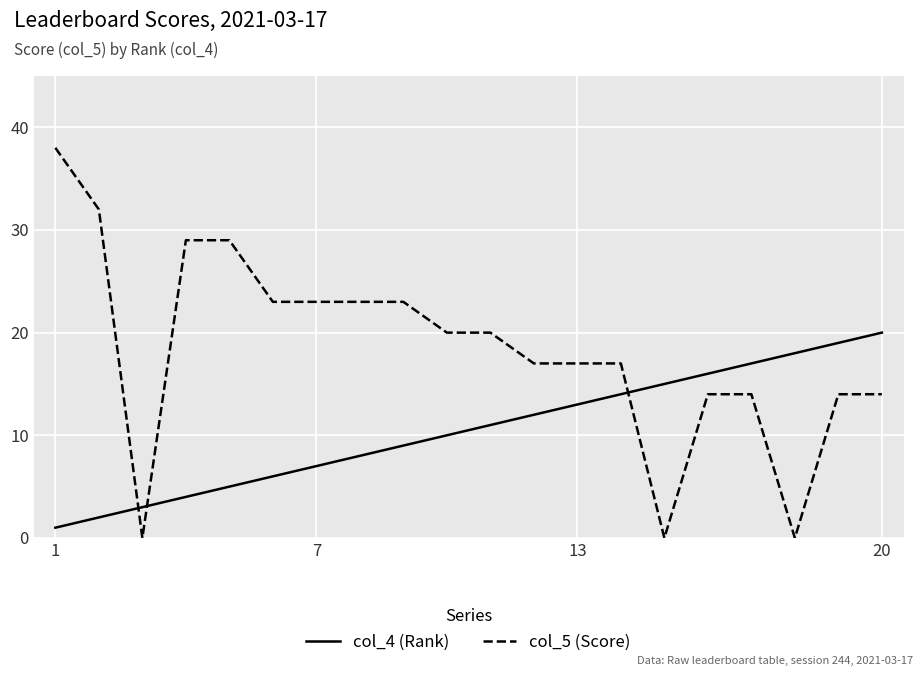

What is the maximum value shown in the chart?

38